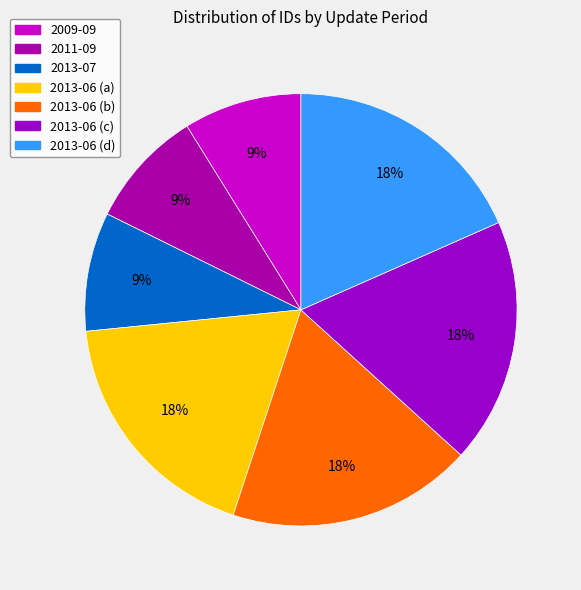

Combined, what portion of the pie is 2013-06 (d) and 2013-06 (b)?

36.7%